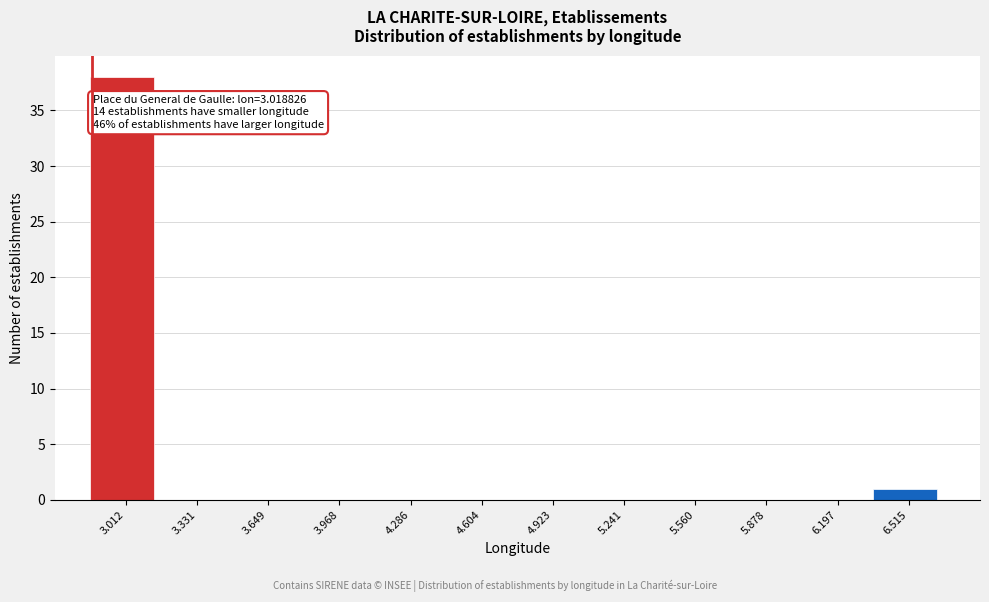

Reading left to right, list all the values displayed in this chart.

3.012=38	3.331=0	3.649=0	3.968=0	4.286=0	4.604=0	4.923=0	5.241=0	5.560=0	5.878=0	6.197=0	6.515=1